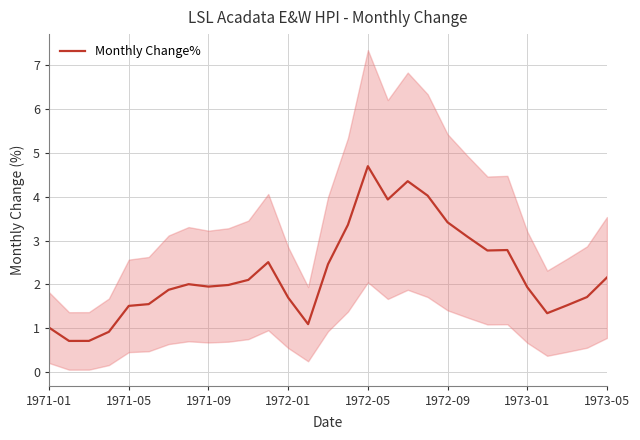

What is the lowest value of the Monthly Change% series?

0.7